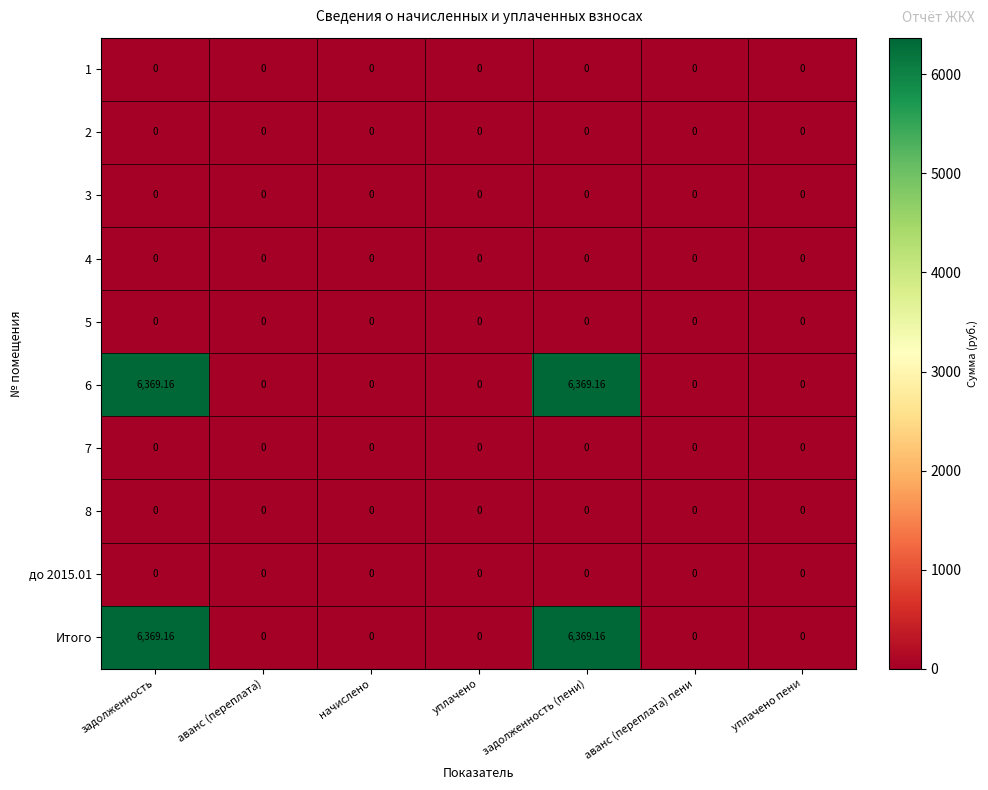

How many series are shown in this chart?

10